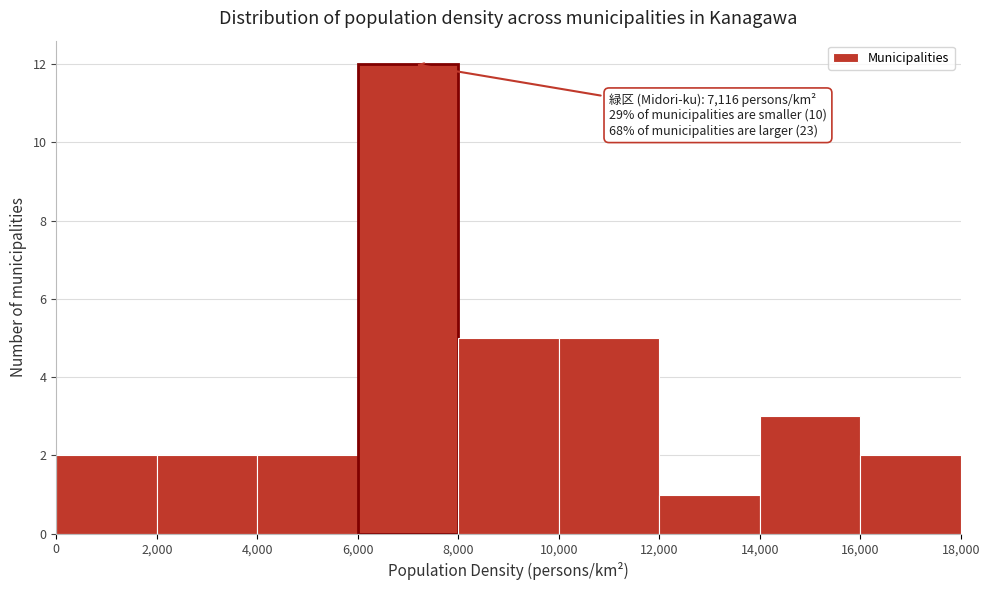

Over which range of the x-axis is the bar tallest?

6,000 to 8,000